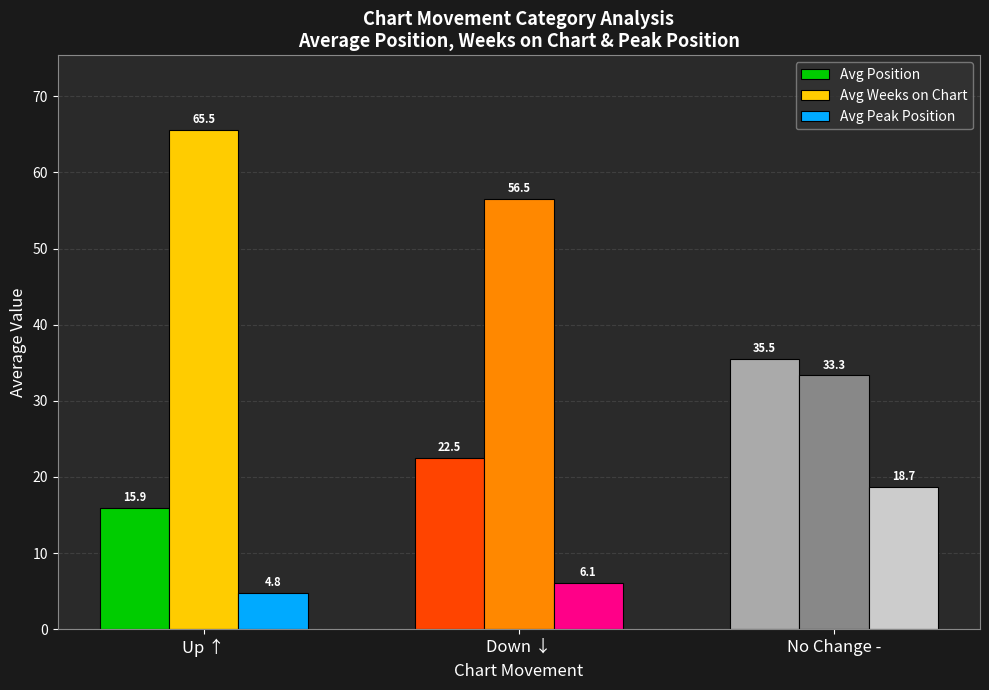

Reading left to right, list all the values displayed in this chart.

Avg Position: 15.9	22.5	35.5
Avg Weeks on Chart: 65.5	56.5	33.3
Avg Peak Position: 4.8	6.1	18.7